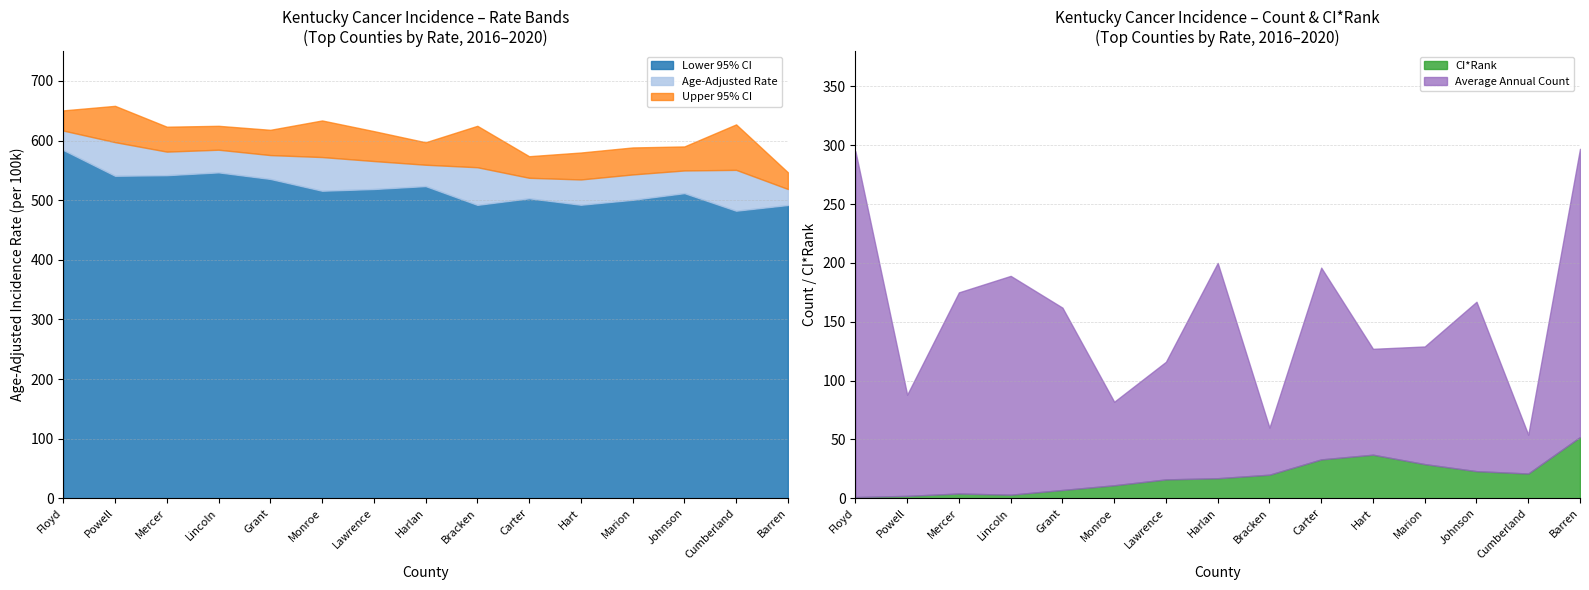

True or false: Upper 95% CI has a value of 615.9 at Lawrence.

True